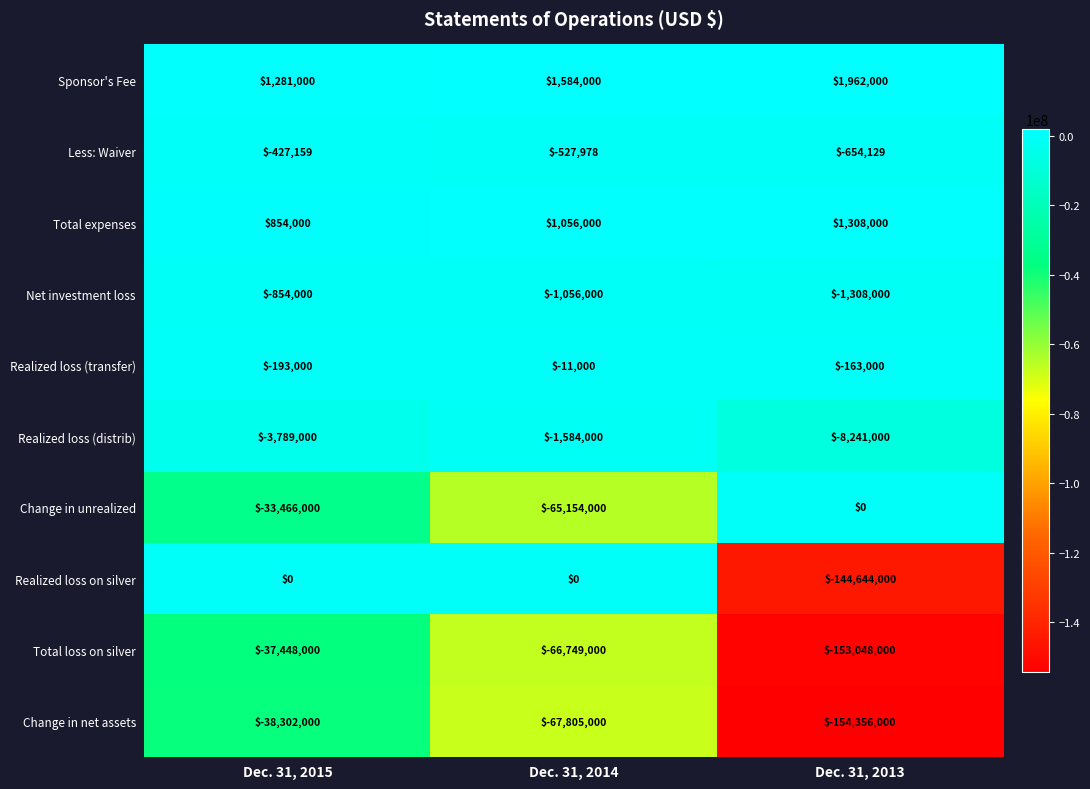

What is the total value across all series at Dec. 31, 2014?

-200246978